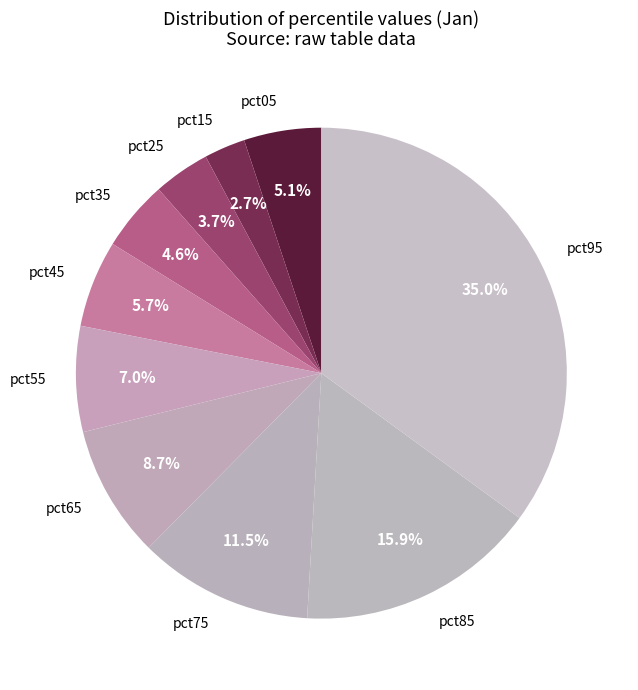

Which has a higher value, pct95 or pct55?

pct95